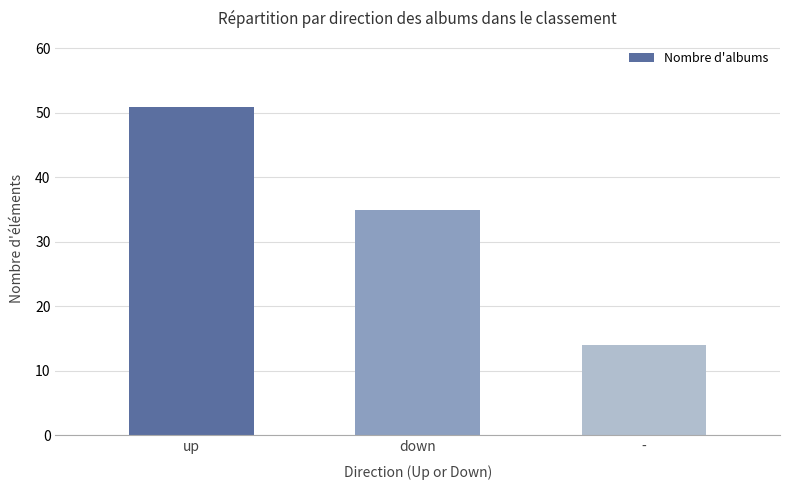

What is the maximum value shown in the chart?

51